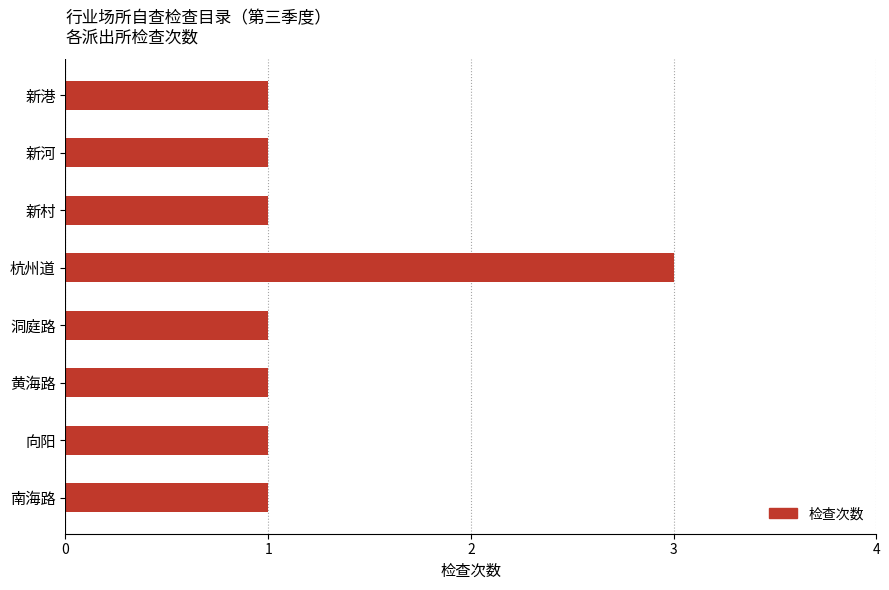

Reading top to bottom, extract all data points from this chart.

1	1	1	3	1	1	1	1